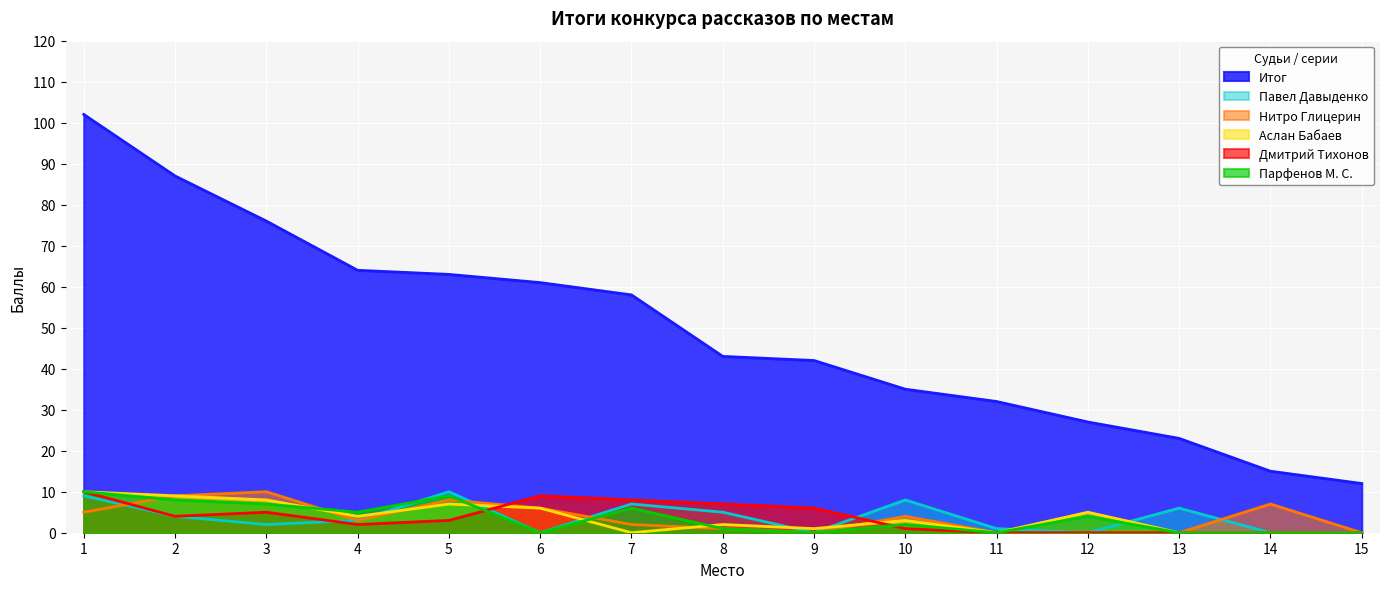

Where is Нитро Глицерин nearest to the value 5?

1